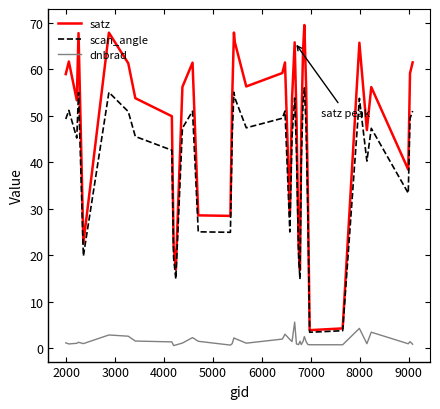

What is the highest value of the dnbrad series?

5.6